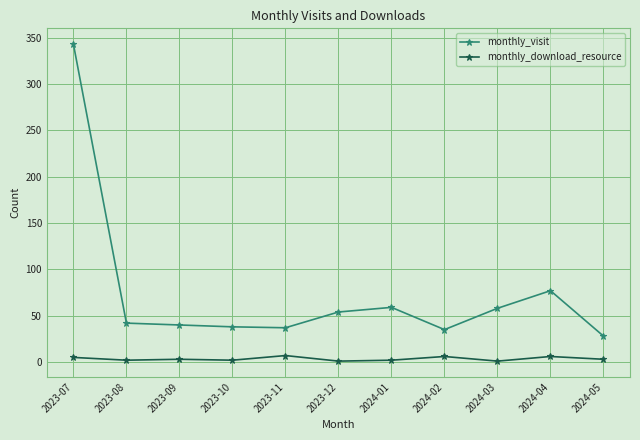

What is the smallest value displayed?

1